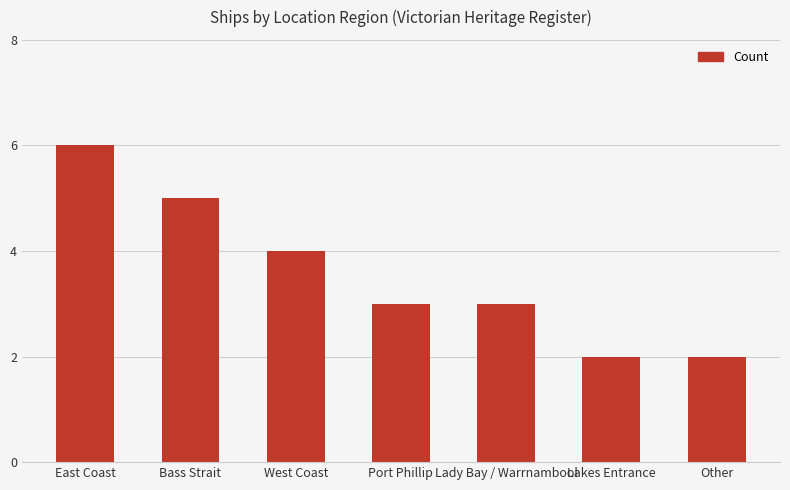

The chart shows a value of 2 at Other. True or false?

True